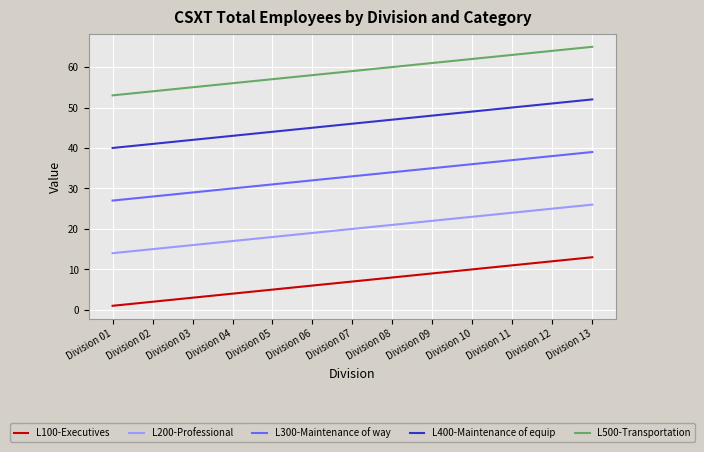

What is the sum of the L200-Professional values at Division 07 and Division 11?

44